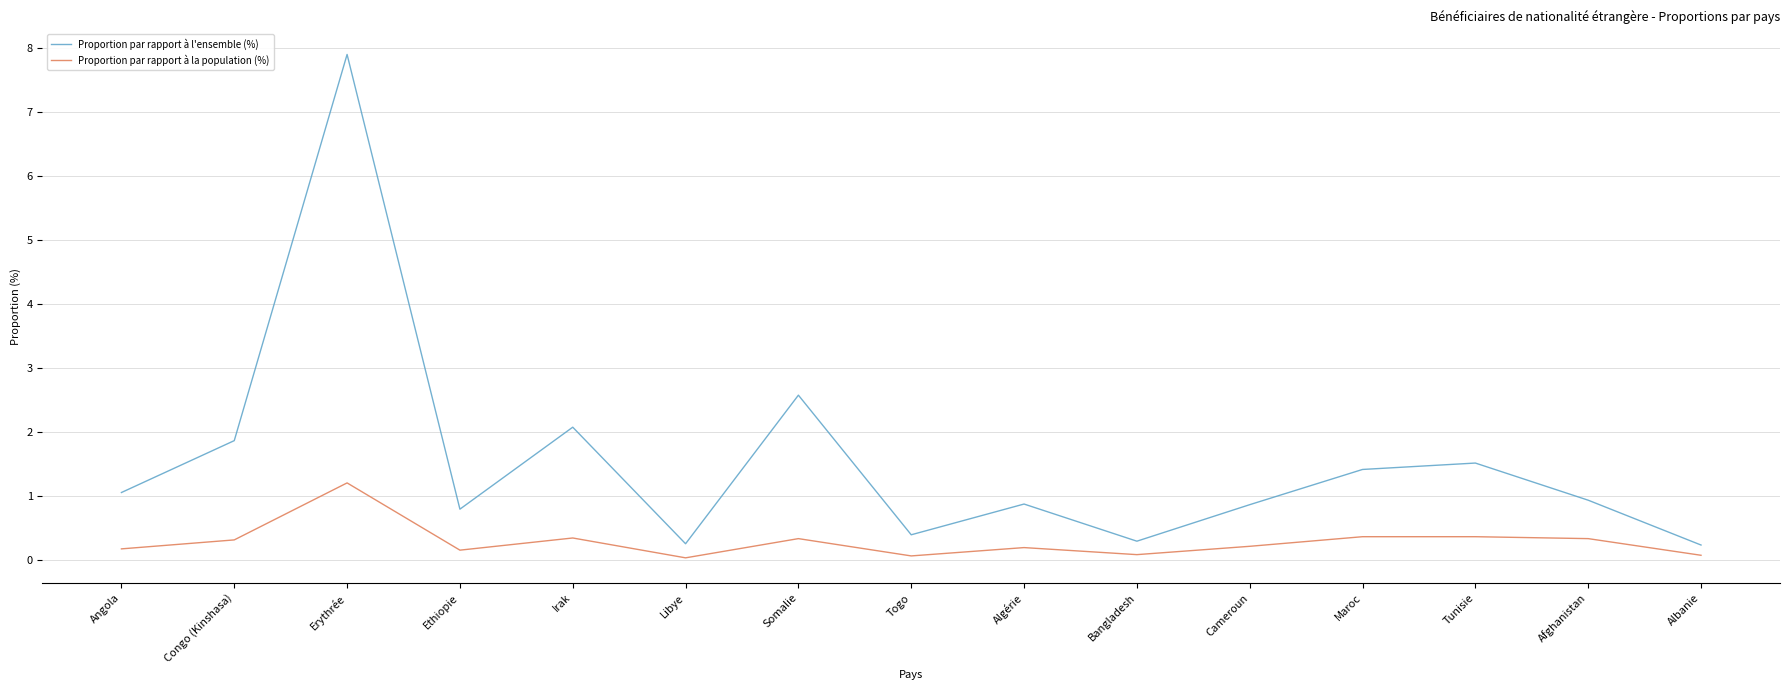

Which series has the largest total across all categories?

Proportion par rapport à l'ensemble (%)